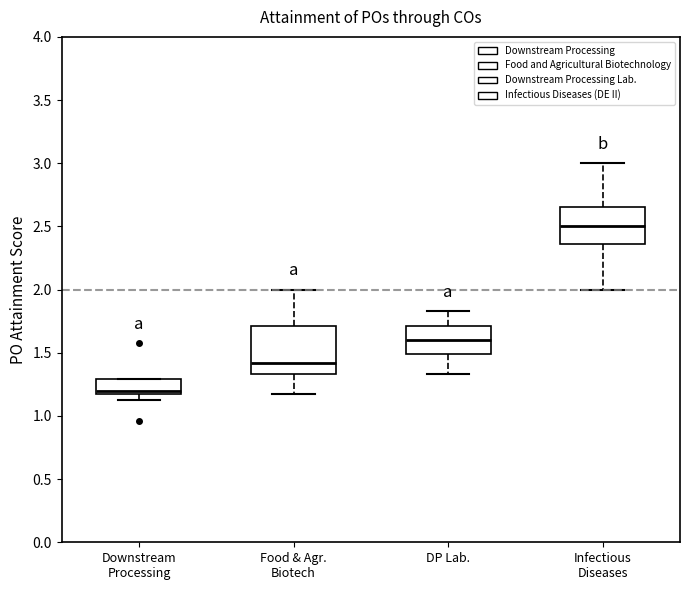

Reading left to right, read every box against the y-axis: the position of its median line, the range the box covers, and the ends of its whiskers. The values are not printed on the chart, so give them approximately, as read against the axis.

Downstream Processing: median 1.20, box 1.15 to 1.30, whiskers 1.15 (just below the box's lower edge) to 1.30
Food & Agr. Biotech: median 1.40, box 1.35 to 1.70, whiskers 1.15 to 2.00
DP Lab.: median 1.60, box 1.50 to 1.70, whiskers 1.35 to 1.85
Infectious Diseases: median 2.50, box 2.35 to 2.65, whiskers 2.00 to 3.00